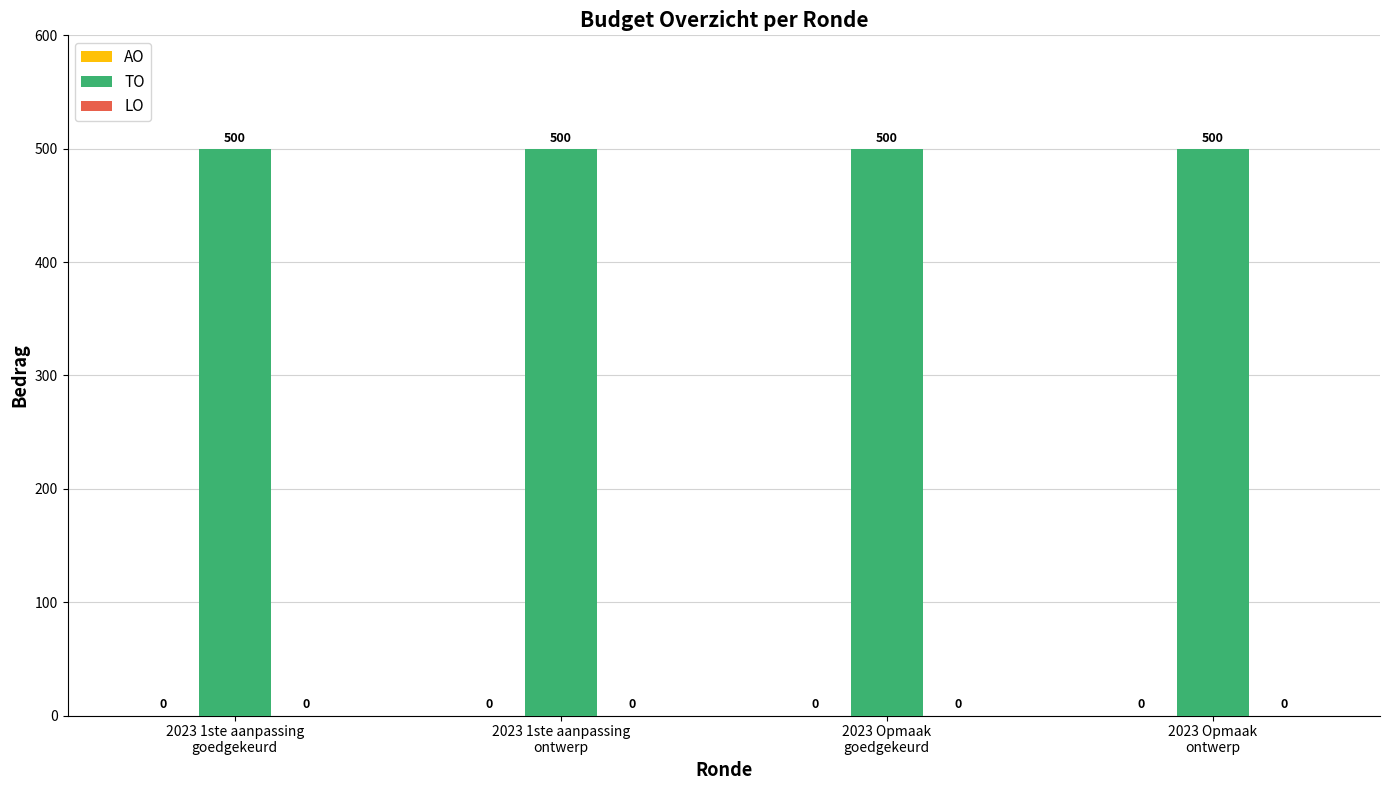

How many groups of bars are there?

4